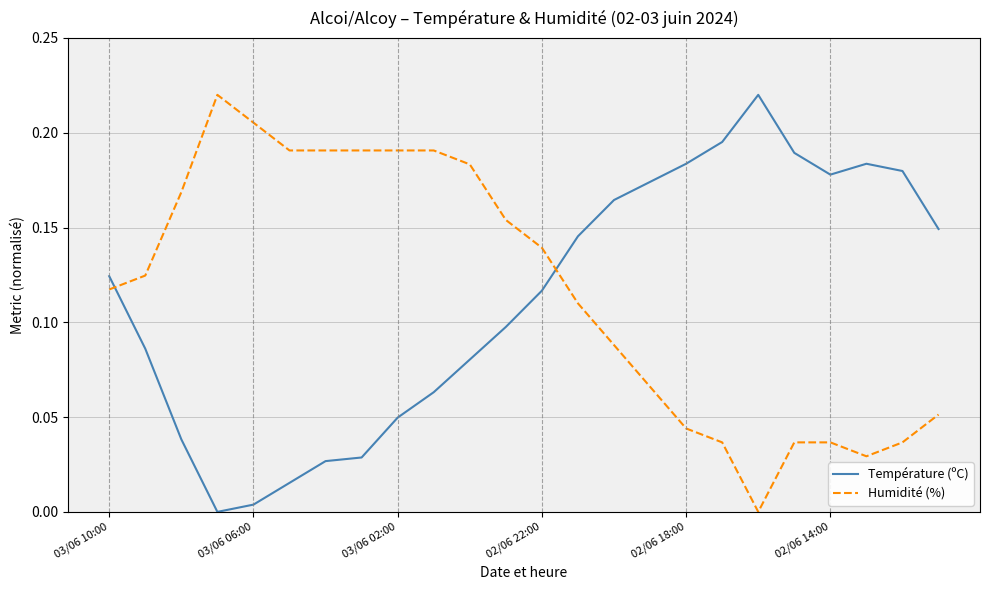

How many intersections are there between Humidité (%) and Température (ºC)?

2